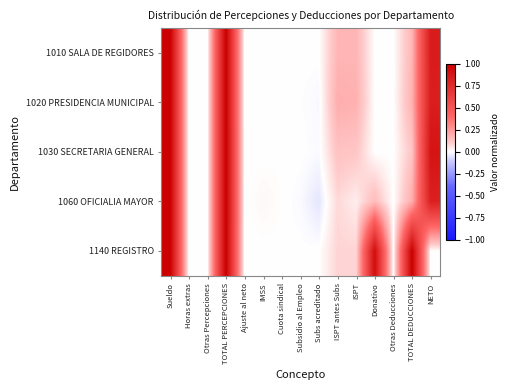

How many categories are shown in the chart?

15